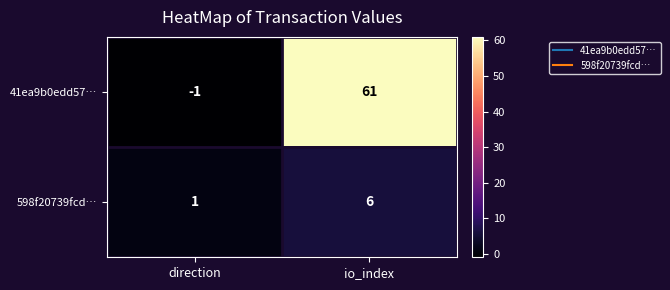

What is the difference between the maximum and minimum values in the 598f20739fcd… series?

5